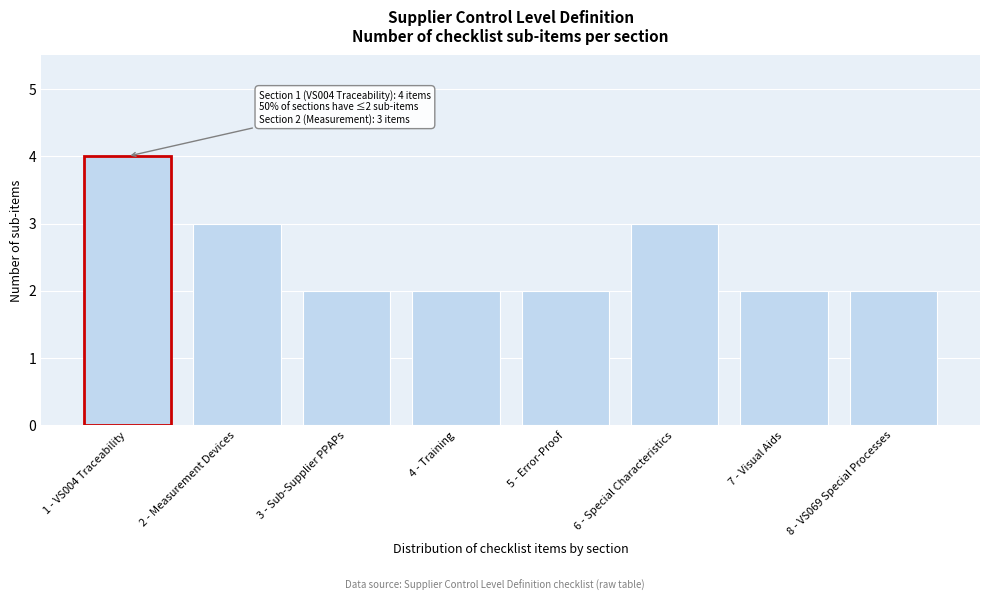

Reading right to left, extract all data points from this chart.

2	2	3	2	2	2	3	4